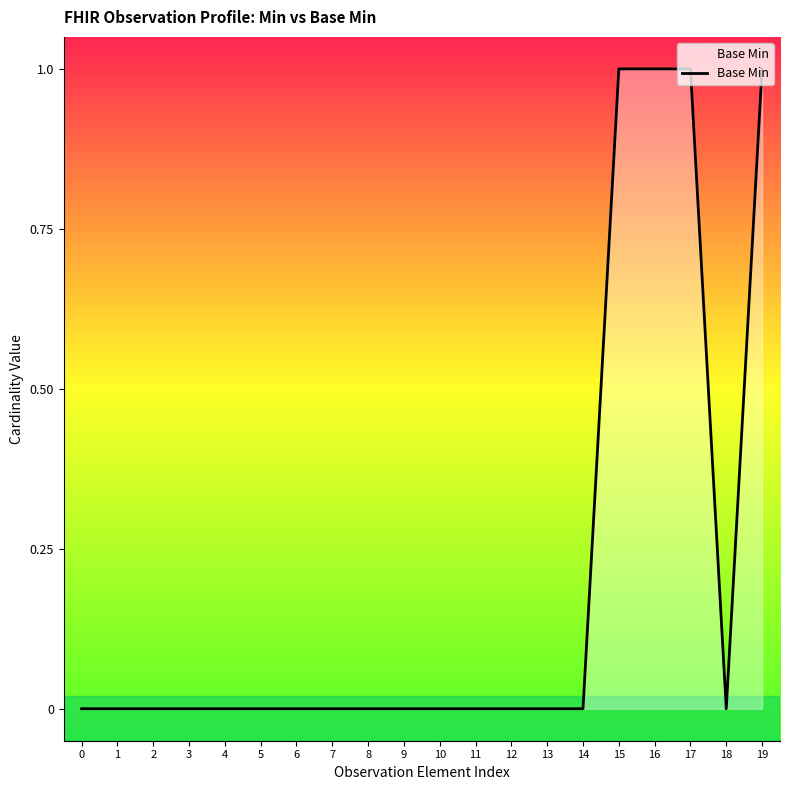

Is it true that the value at 17 is 1?

True